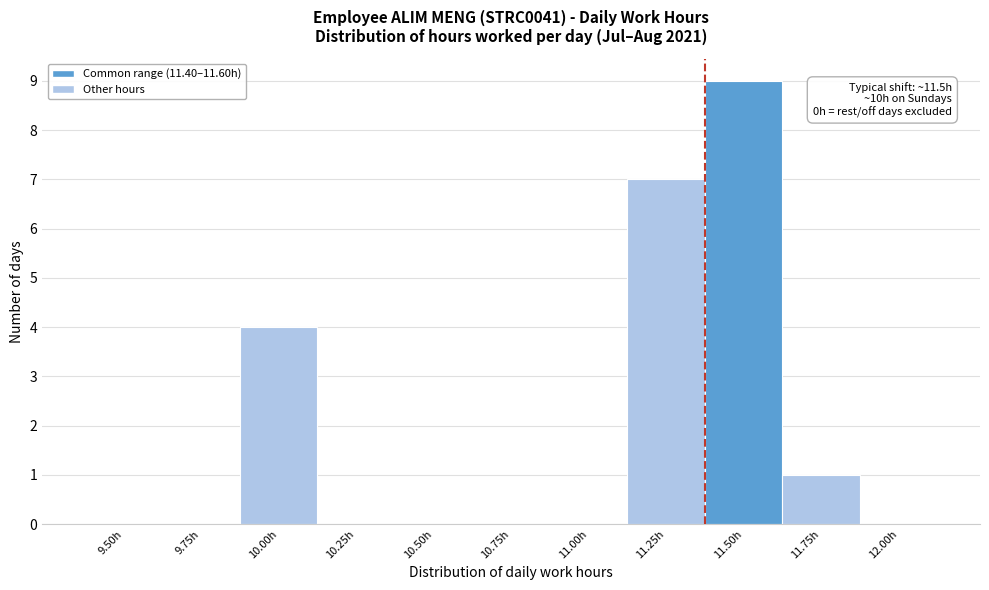

Reading right to left, extract all data points from this chart.

12.00h=0	11.75h=1	11.50h=9	11.25h=7	11.00h=0	10.75h=0	10.50h=0	10.25h=0	10.00h=4	9.75h=0	9.50h=0